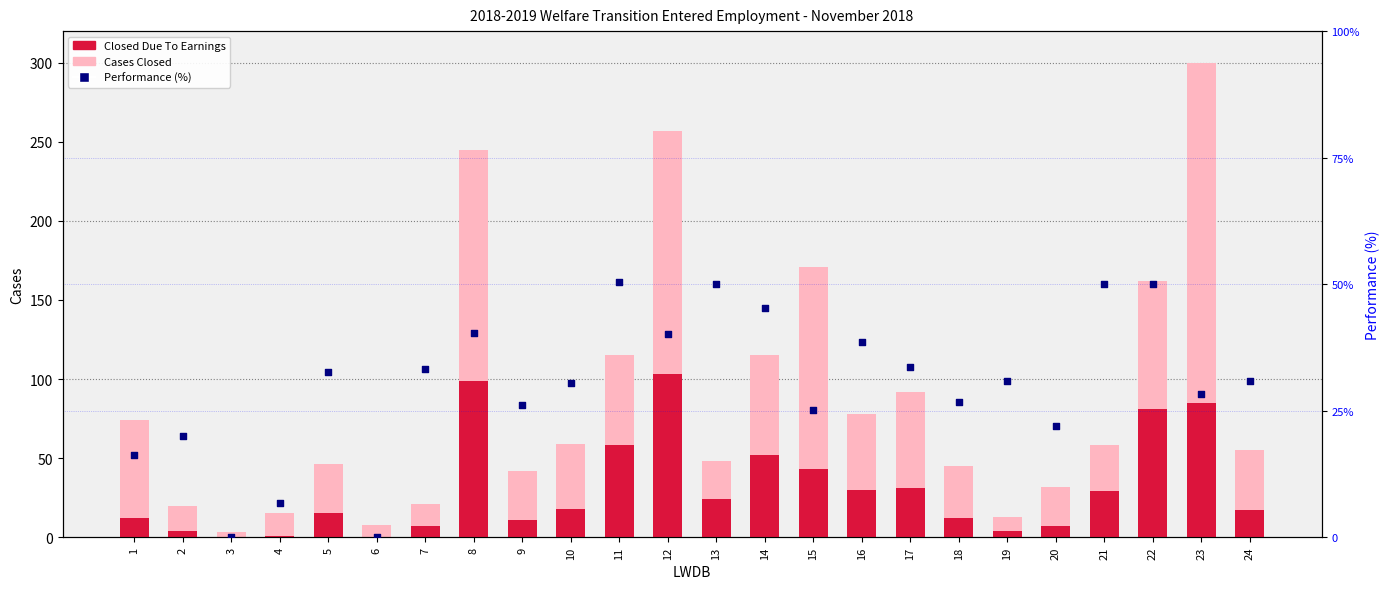

Is the value of Performance (%) at 21 greater than the value of Closed Due To Earnings at 24?

Yes